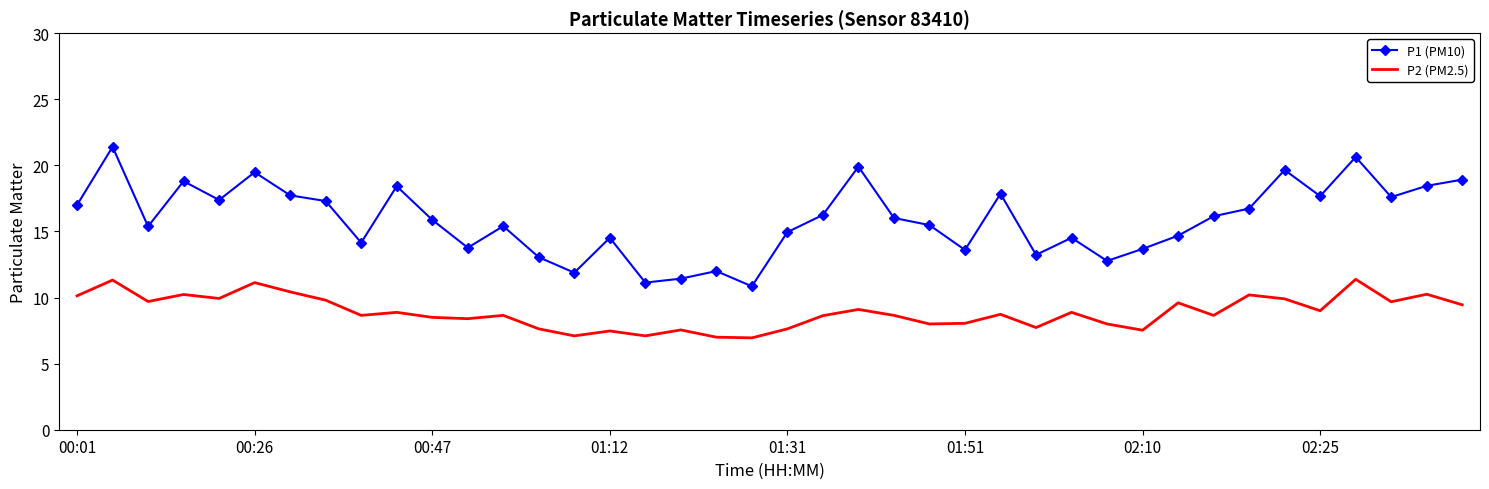

True or false: P2 (PM2.5) and P1 (PM10) cross at least once.

False